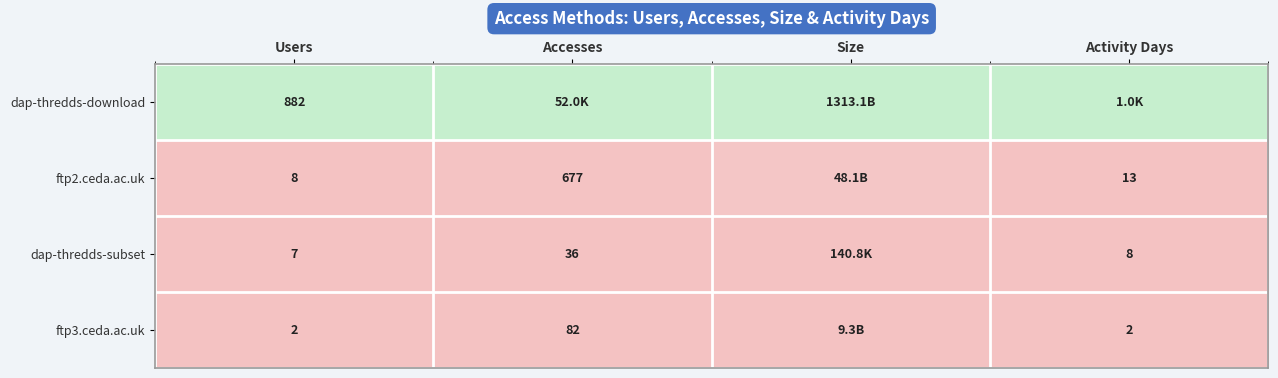

Is the value of ftp3.ceda.ac.uk at Users greater than the value of dap-thredds-subset at Accesses?

No